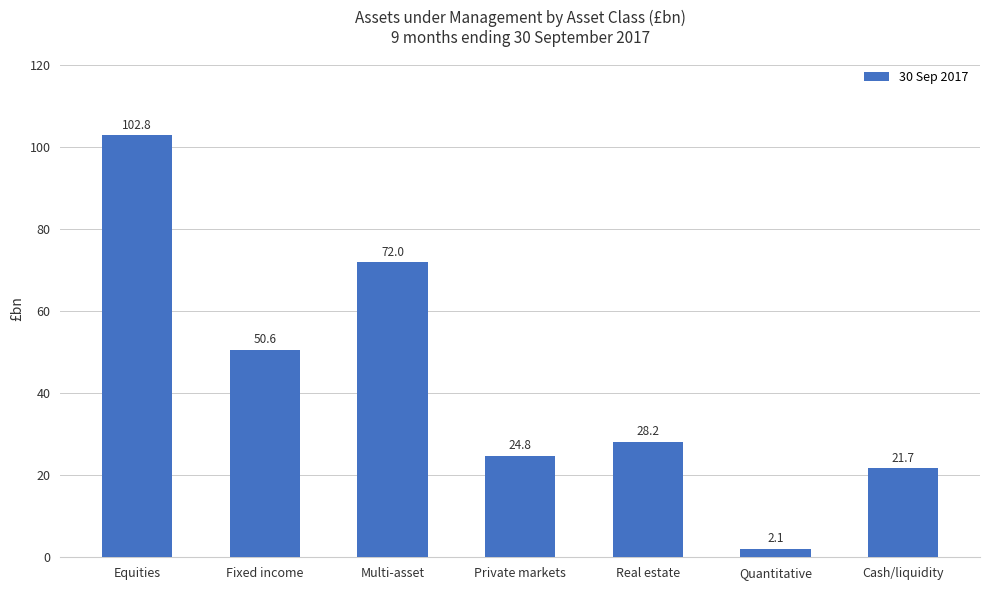

Reading left to right, transcribe all the data shown in this chart.

Equities=102.8	Fixed income=50.6	Multi-asset=72.0	Private markets=24.8	Real estate=28.2	Quantitative=2.1	Cash/liquidity=21.7